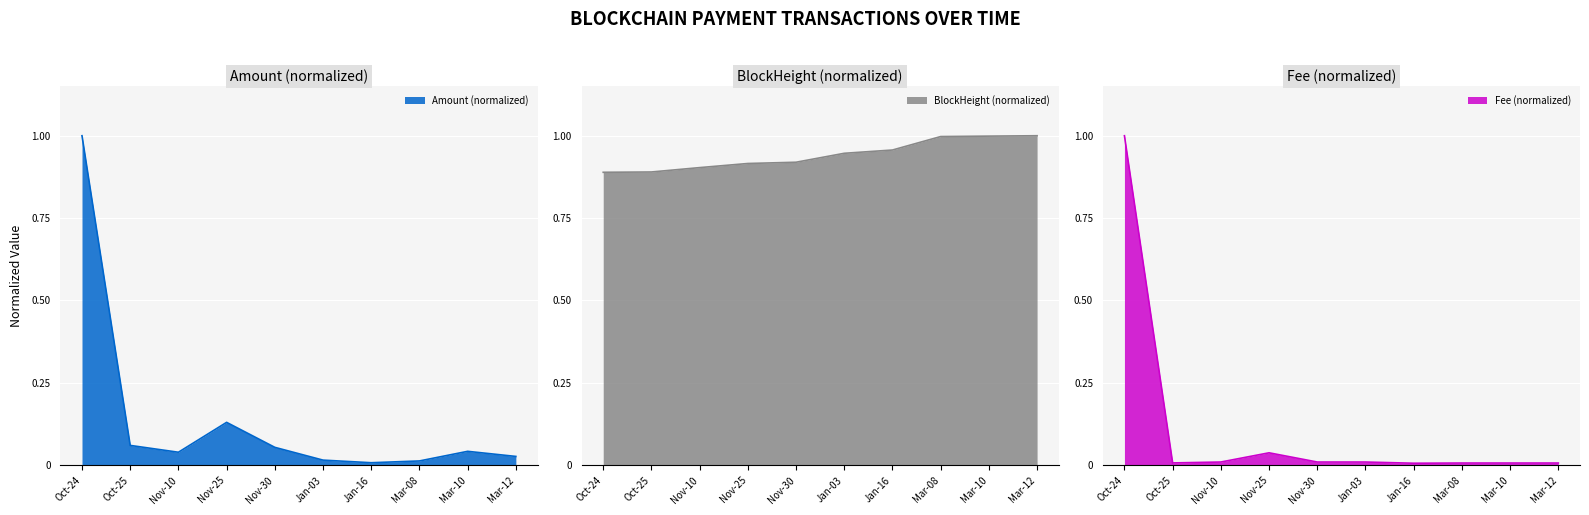

Which series has the largest range (max minus min)?

Fee